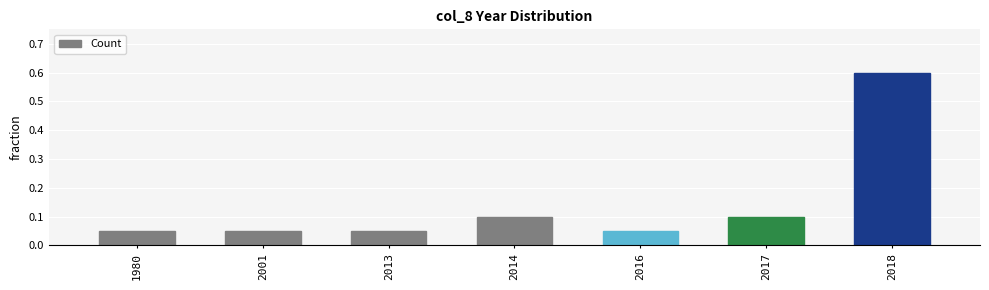

What is the value of the 7th bar from the left?

0.6